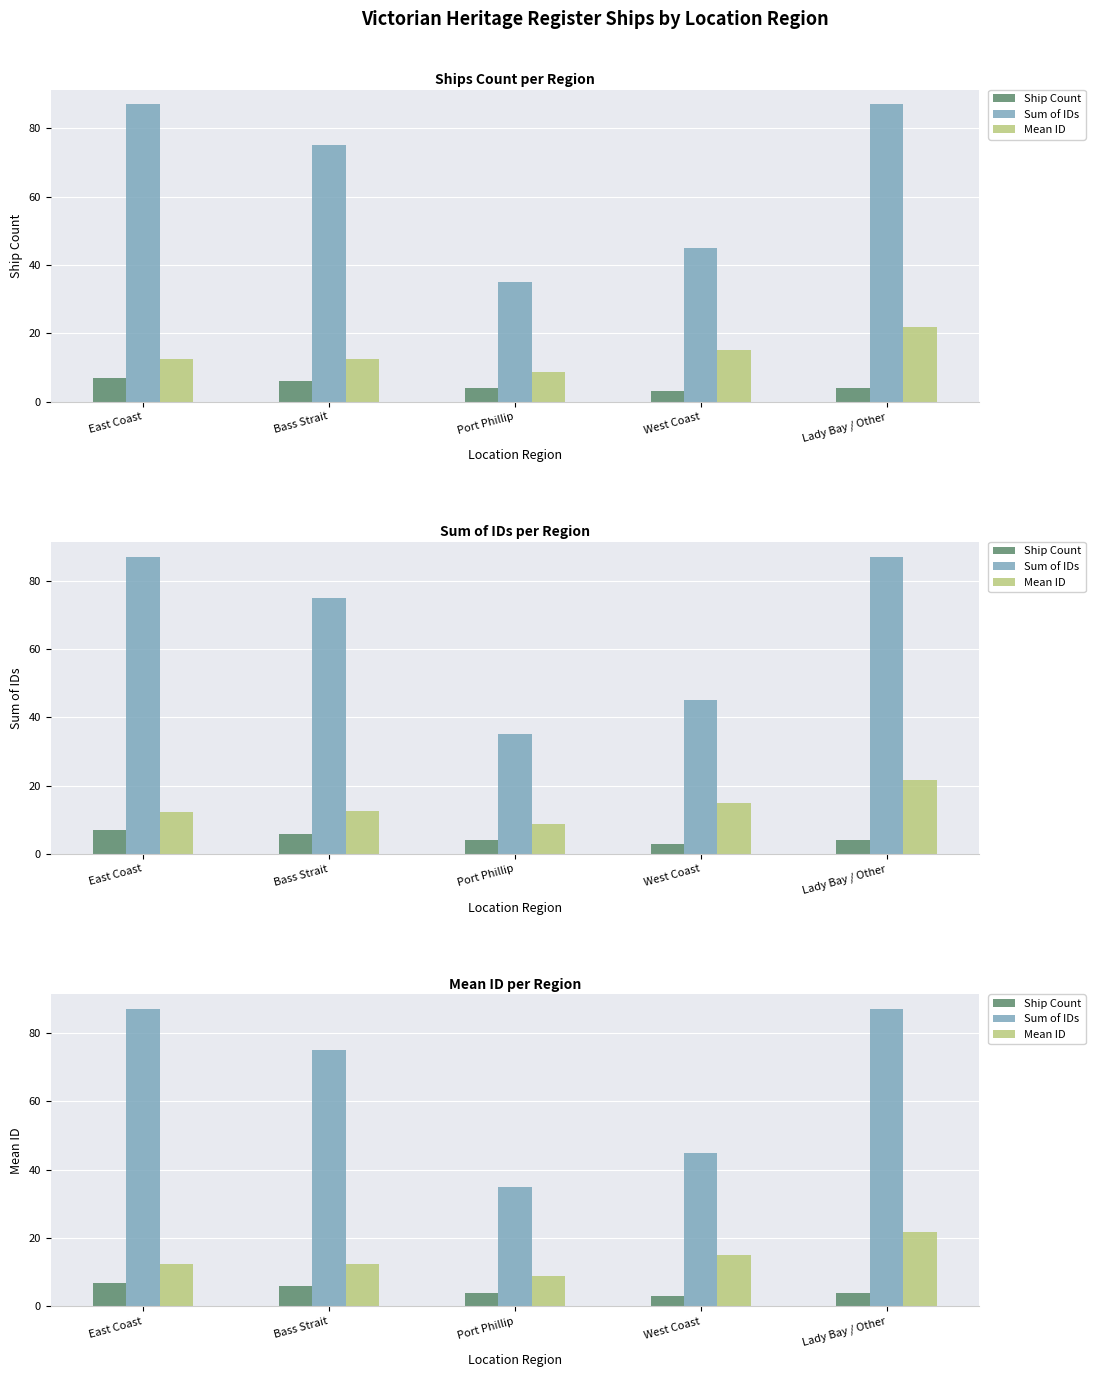

What value does the Ship Count series have at Port Phillip?

4.0